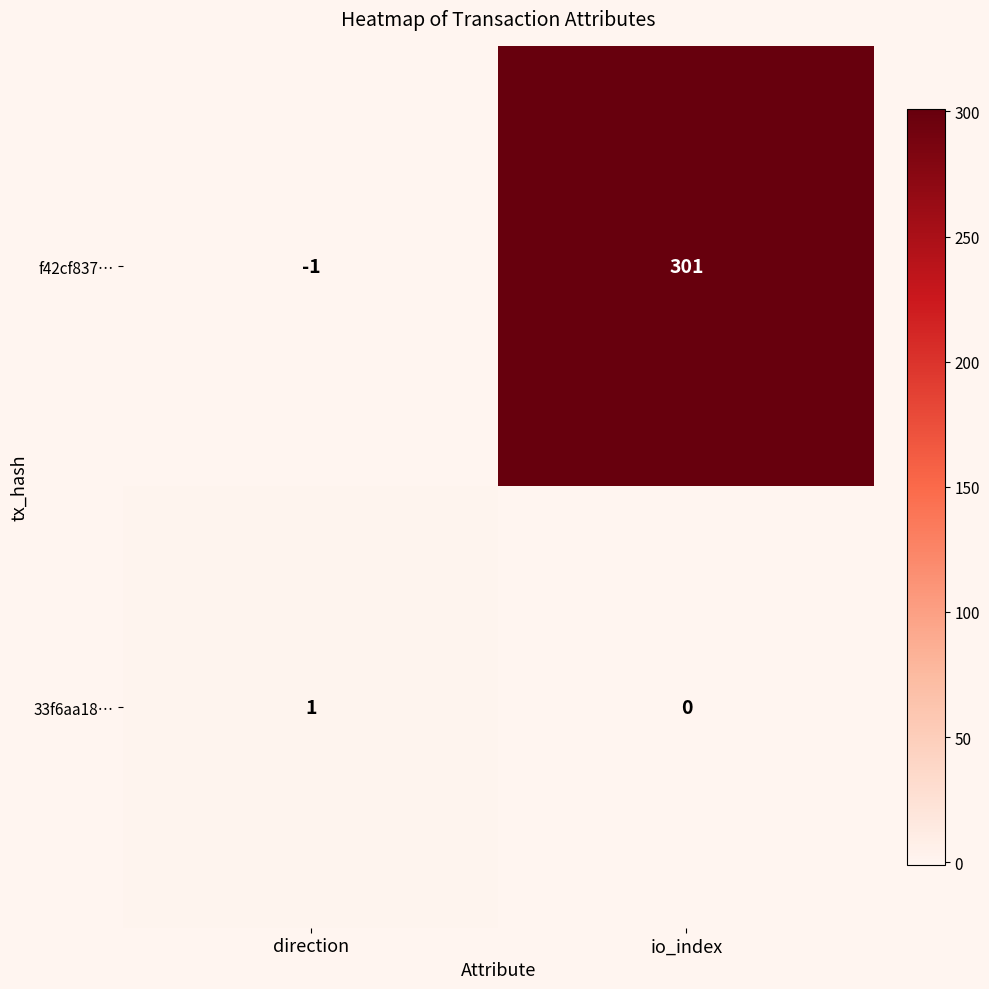

What is the difference between the highest and lowest values at direction?

2